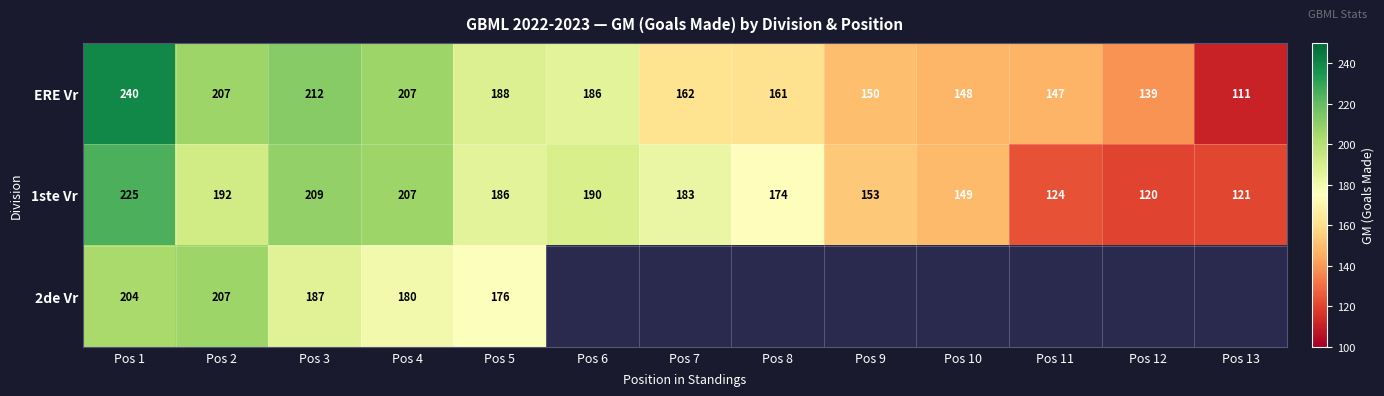

At Pos 5, list the series in order from smallest to largest.

2de Vr, 1ste Vr, ERE Vr